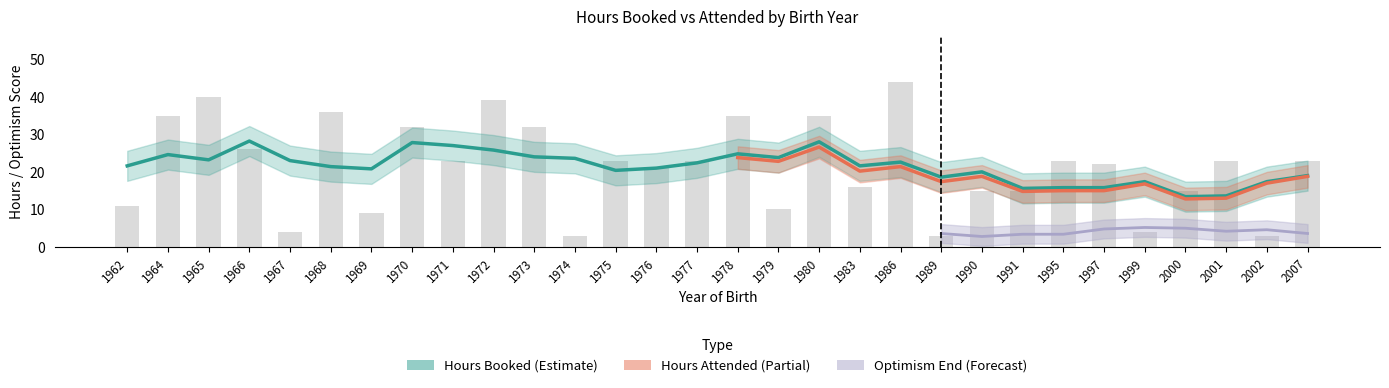

Between 2001 and 2002, which series saw the biggest shift?

Hours Attended